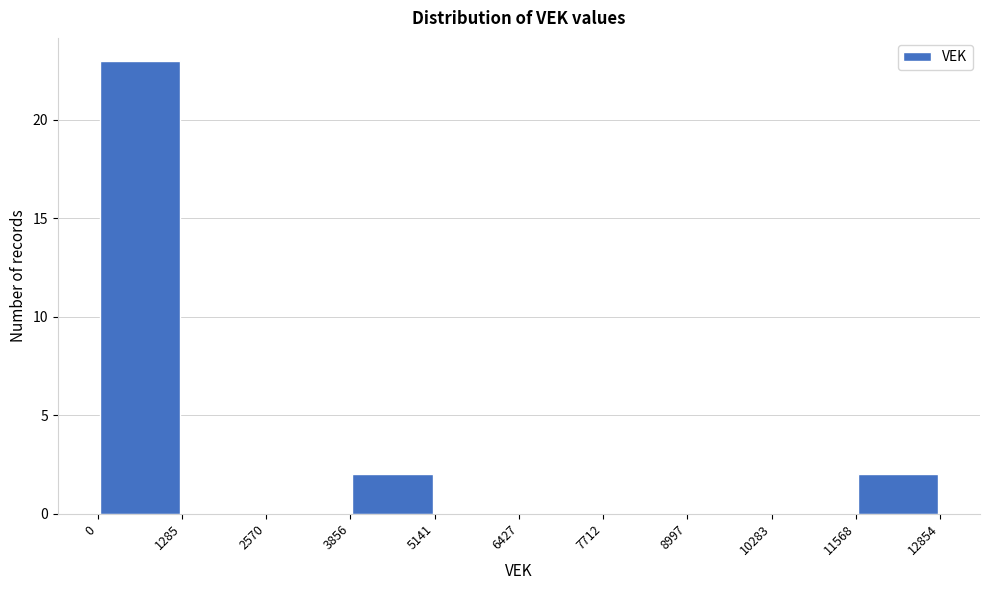

Reading left to right, list every bar in this chart as the range it spans on the x-axis followed by its height. The values are not printed on the chart, so give them approximately, as read against the axis.

0 to 1285: 23
1285 to 2570: 0
2570 to 3856: 0
3856 to 5141: 2
5141 to 6427: 0
6427 to 7712: 0
7712 to 8997: 0
8997 to 10283: 0
10283 to 11568: 0
11568 to 12854: 2